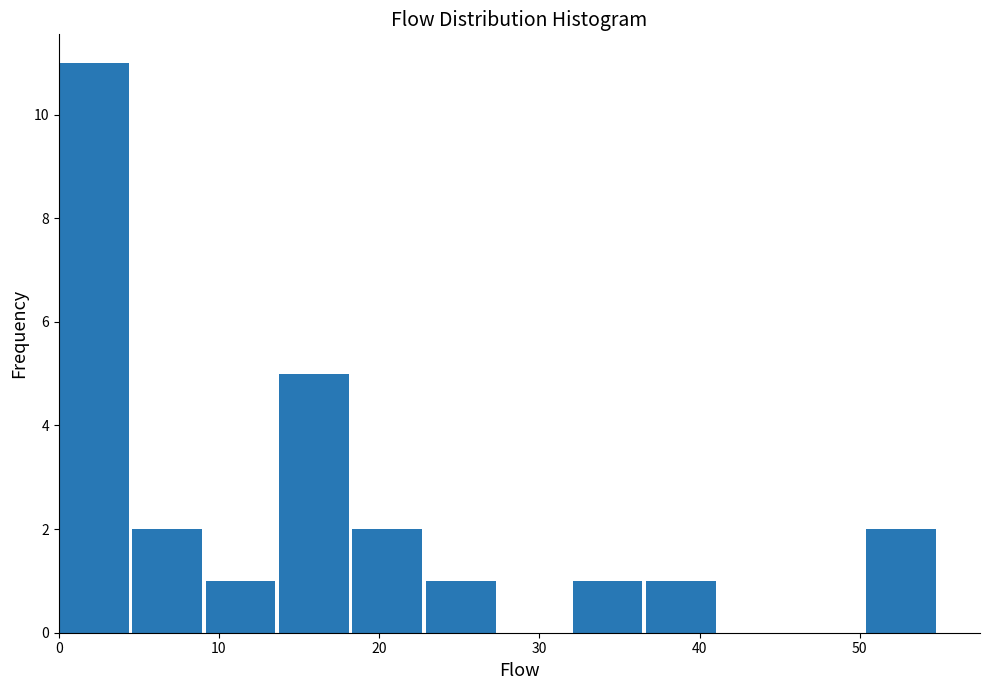

Reading left to right, transcribe this chart: for each bar, give the range it covers on the x-axis and its height. Neither the bar edges nor the heights are printed on the chart, so give them approximately, as read against the axes.

0 to 5: 11
5 to 9: 2
9 to 14: 1
14 to 18: 5
18 to 23: 2
23 to 28: 1
28 to 32: 0
32 to 37: 1
37 to 41: 1
41 to 46: 0
46 to 50: 0
50 to 55: 2